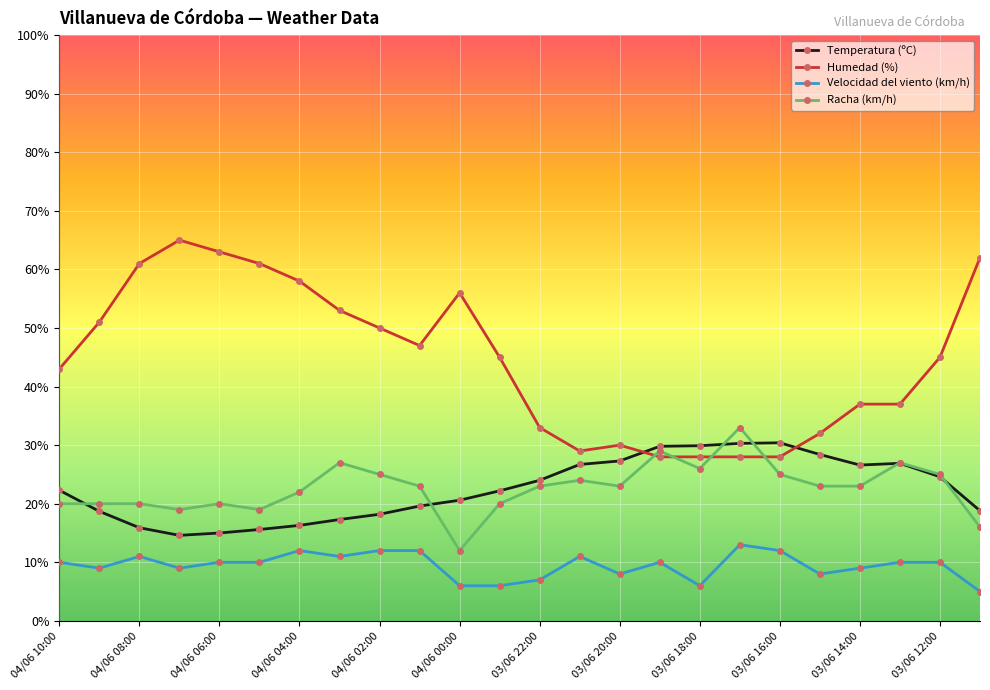

Does the chart display data point markers on the line(s)?

Yes